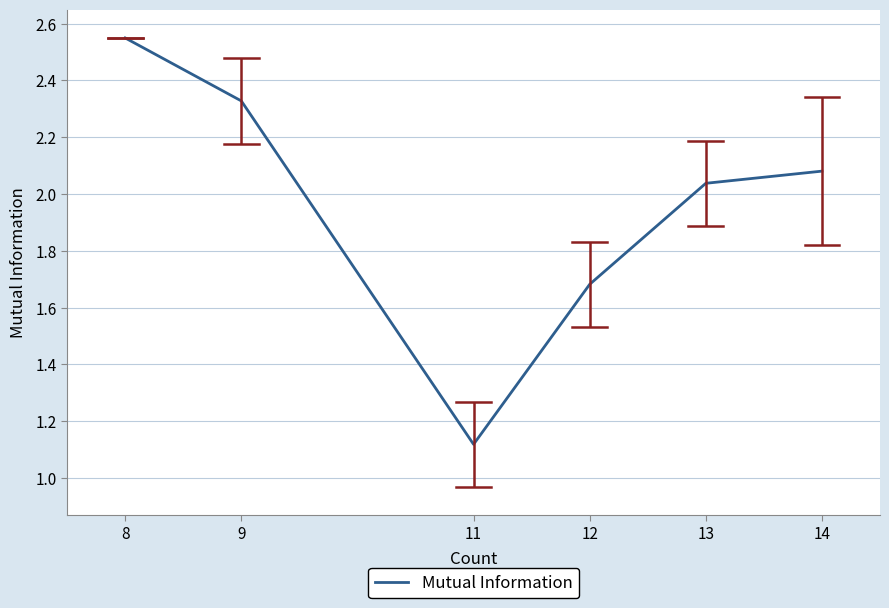

Rank the categories by value from highest to lowest.

8, 9, 14, 13, 12, 11